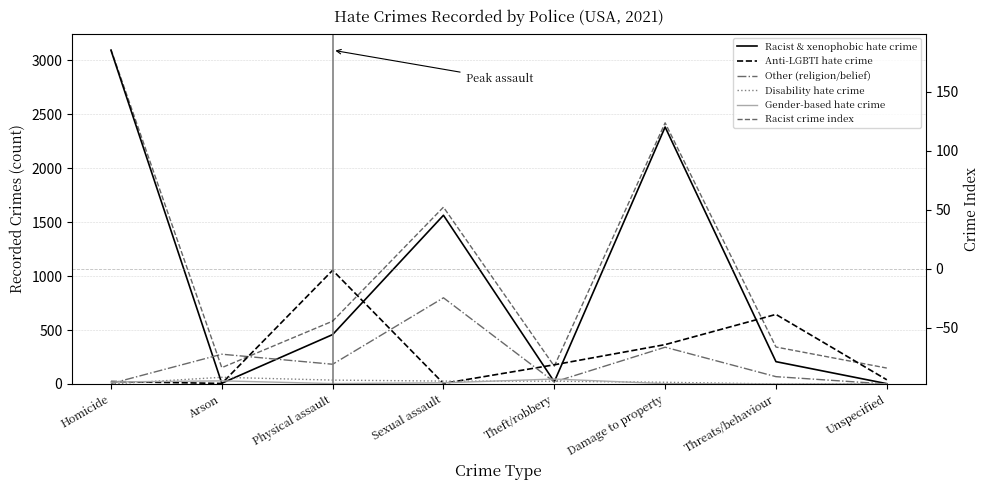

What are all the series names shown in the legend?

Racist & xenophobic hate crime, Anti-LGBTI hate crime, Other (religion/belief), Disability hate crime, Gender-based hate crime, Racist crime index